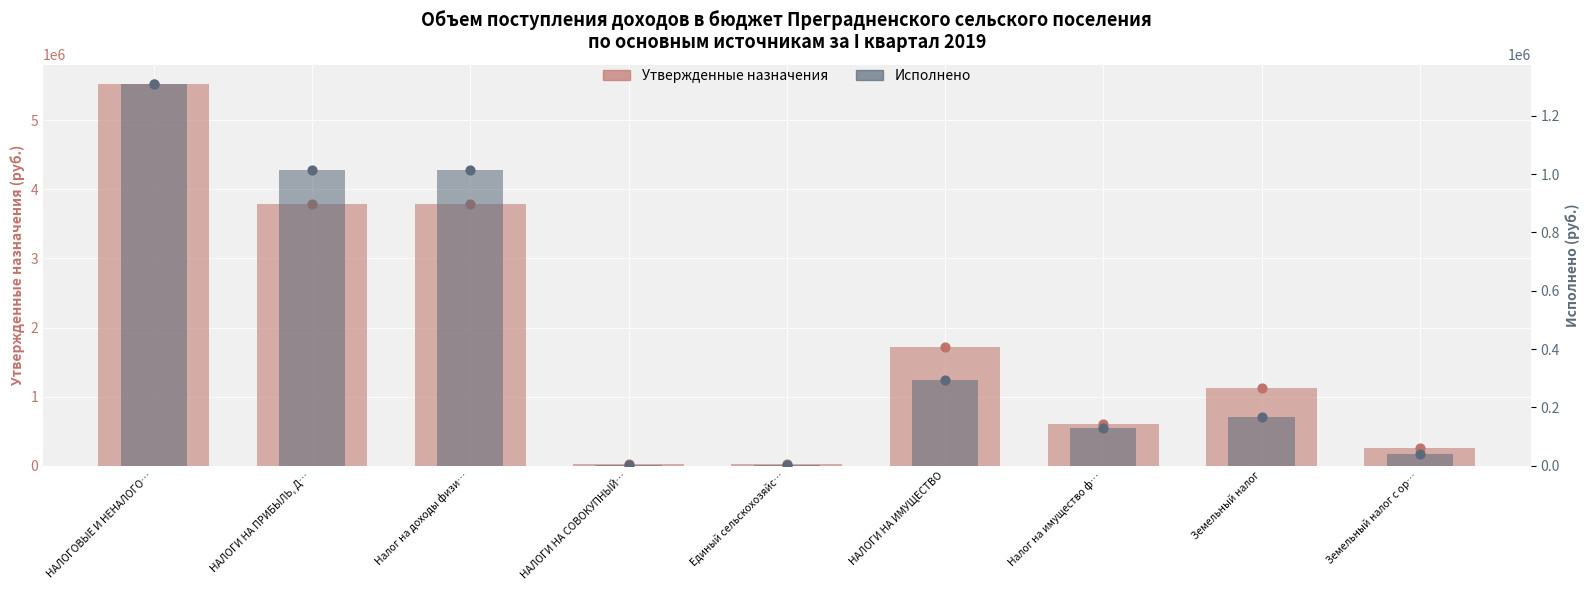

Which series has the largest total across all categories?

Утвержденные назначения